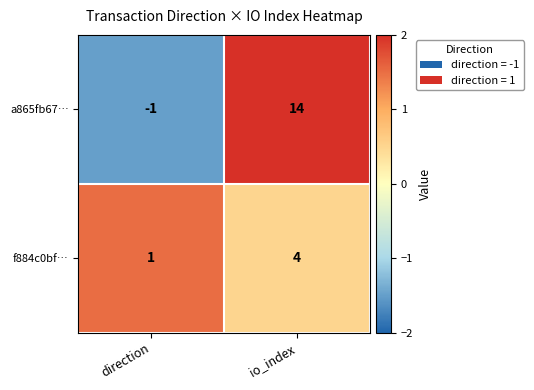

How many values in a865fb67… are above zero?

1